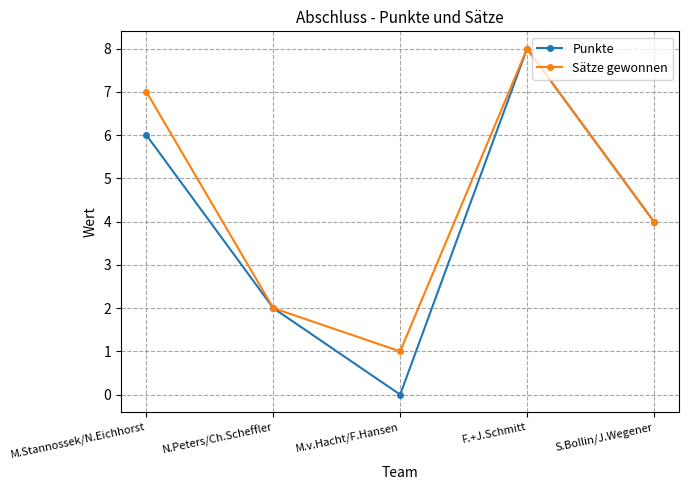

True or false: Sätze gewonnen has more than 2 interior local peaks.

False